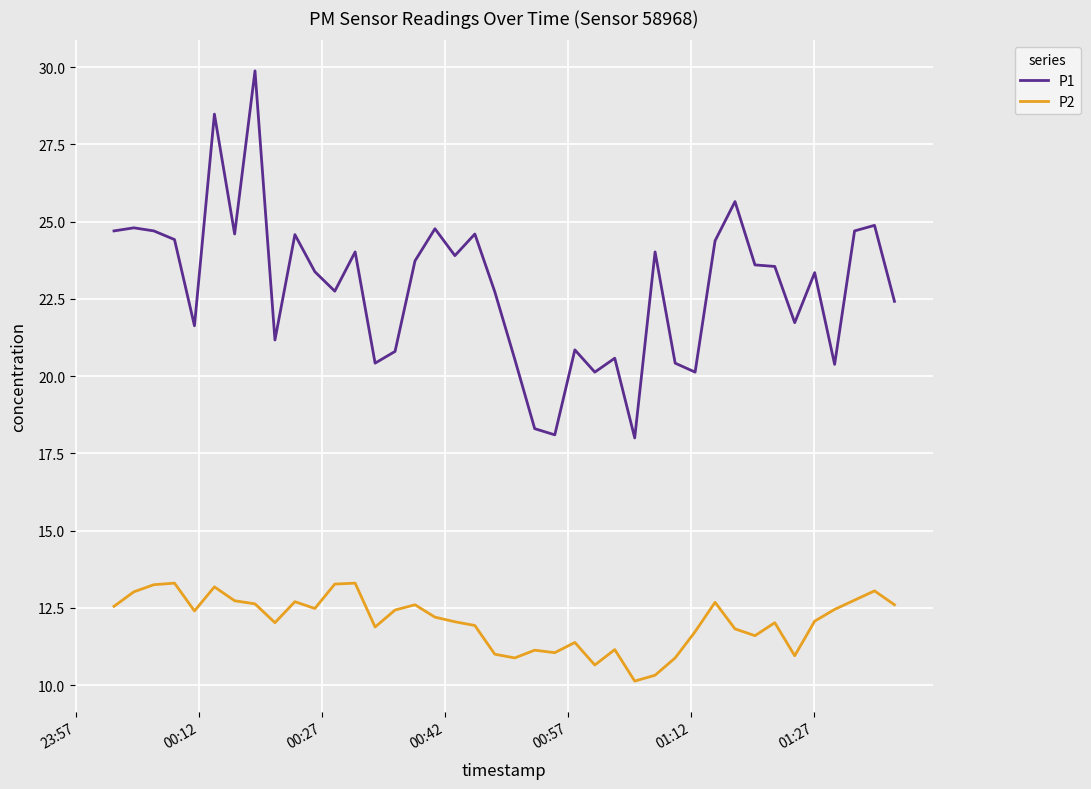

What is the lowest value of the P1 series?

18.0